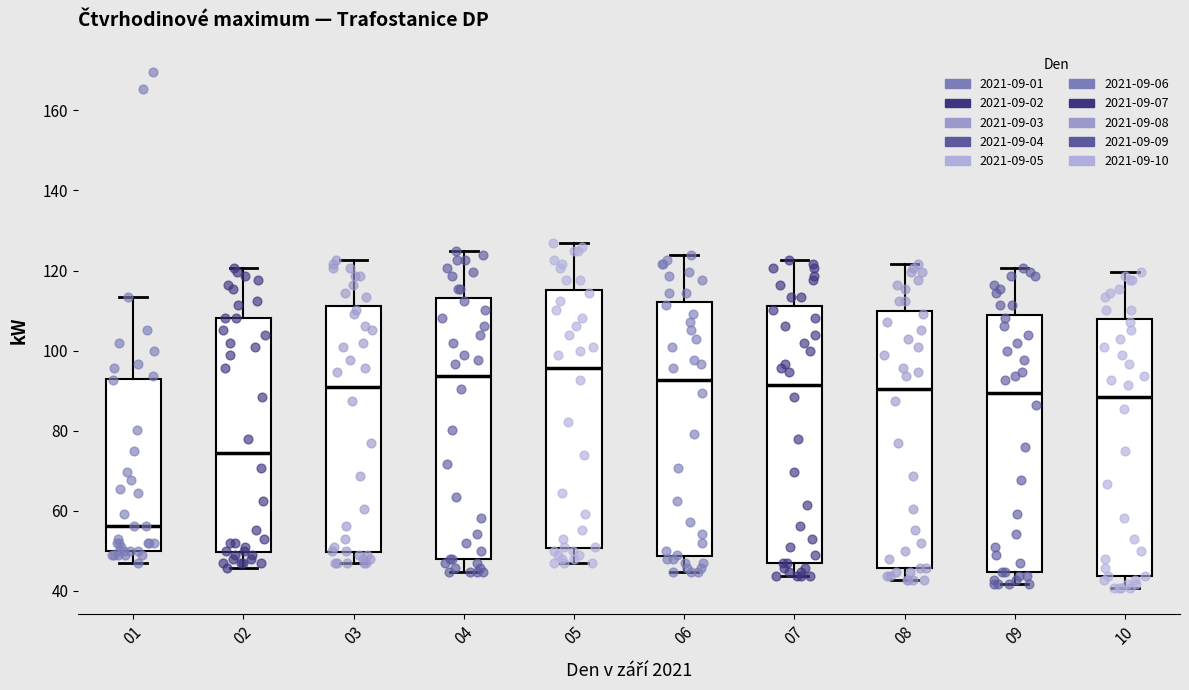

Reading left to right, transcribe this box plot: for each box, give where its median line is, the range the box spans, and where its two whiskers end, as read against the y-axis. The values are not printed on the chart, so give them approximately, as read against the axis.

01: median 56, box 50 to 92, whiskers 46 to 114
02: median 74, box 50 to 108, whiskers 46 to 120
03: median 92, box 50 to 112, whiskers 46 to 122
04: median 94, box 48 to 114, whiskers 44 to 124
05: median 96, box 50 to 116, whiskers 46 to 126
06: median 92, box 48 to 112, whiskers 44 to 124
07: median 92, box 46 to 112, whiskers 44 to 122
08: median 90, box 46 to 110, whiskers 42 to 122
09: median 90, box 44 to 108, whiskers 42 to 120
10: median 88, box 44 to 108, whiskers 40 to 120